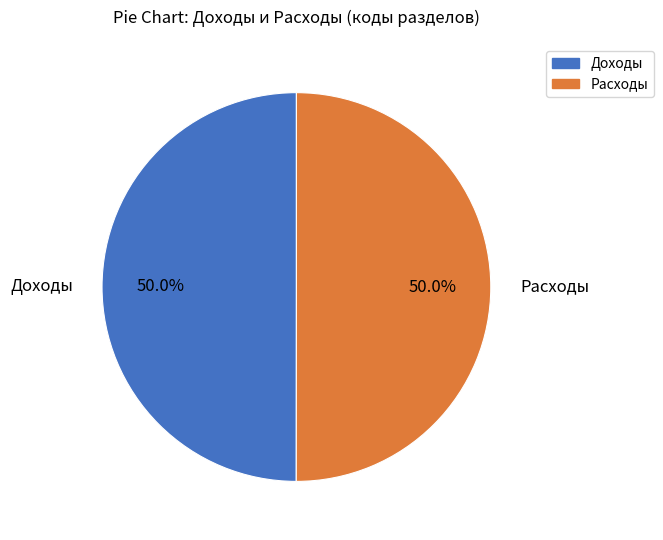

To the nearest percent, what portion does Доходы represent?

50%